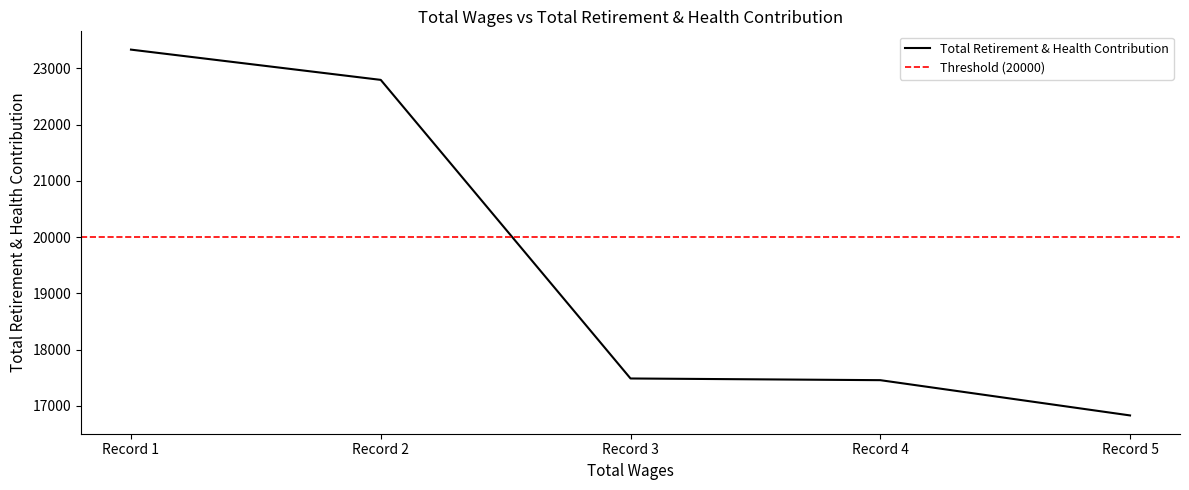

True or false: there are more than 0 points higher than both neighbors.

False